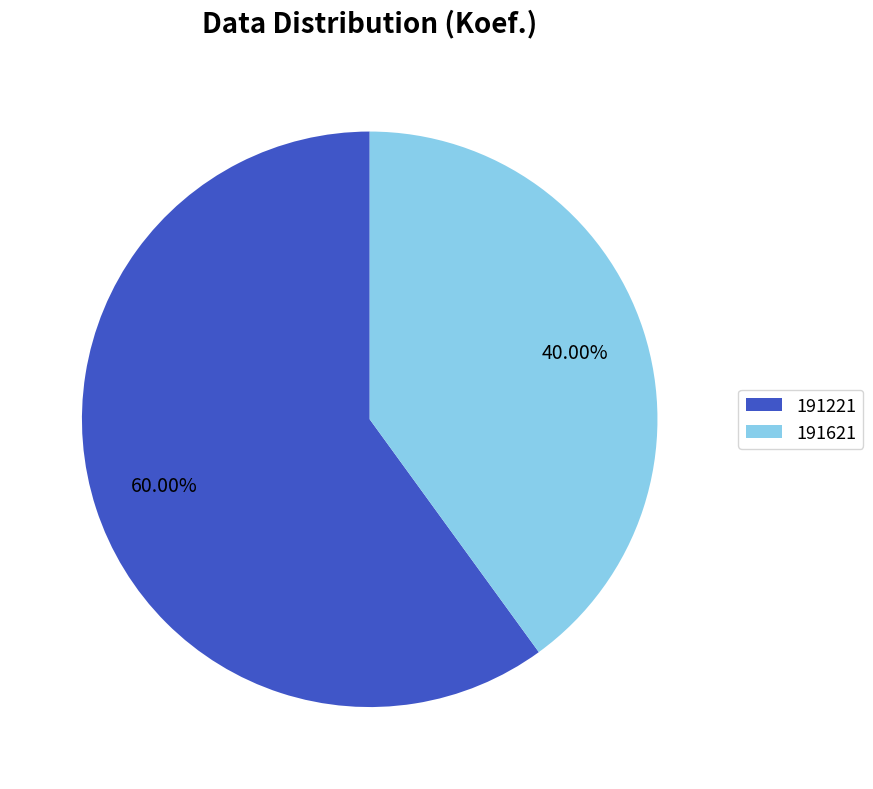

Approximately how many times larger is the value at 191221 compared to 191621?

1.5